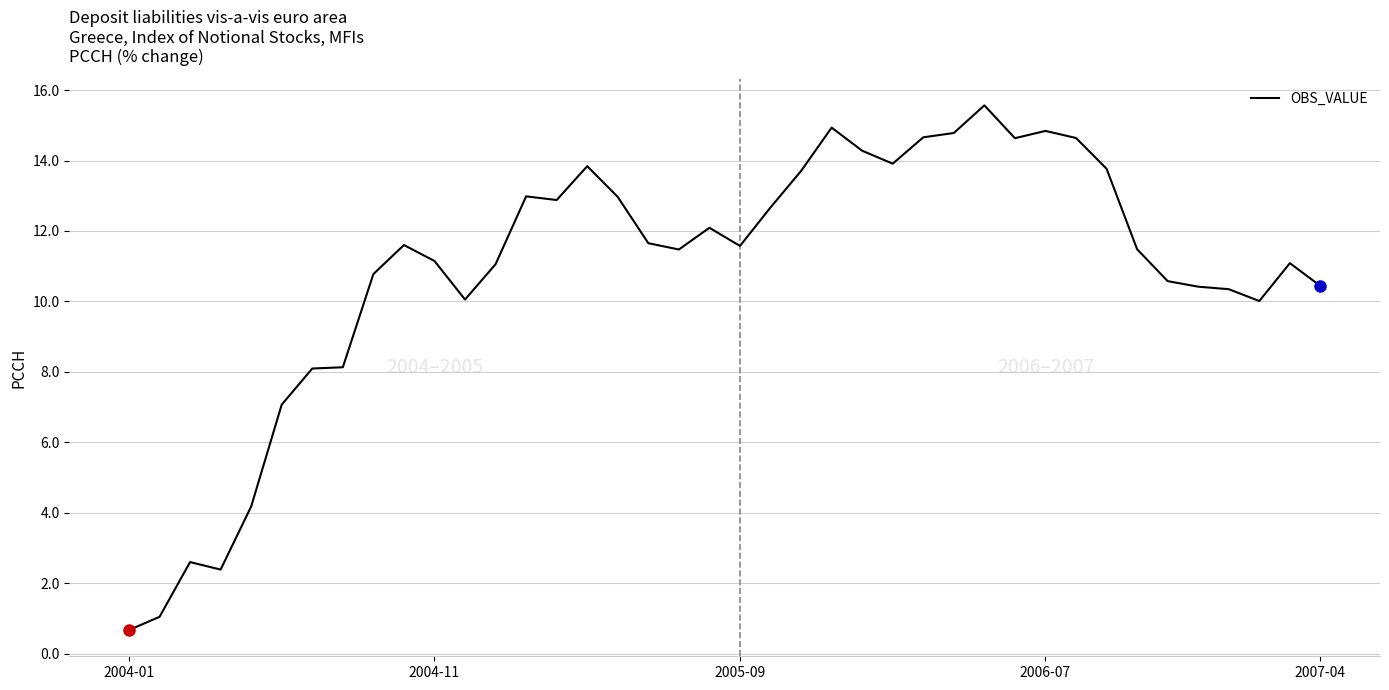

What is the difference between the maximum and minimum values?

14.9